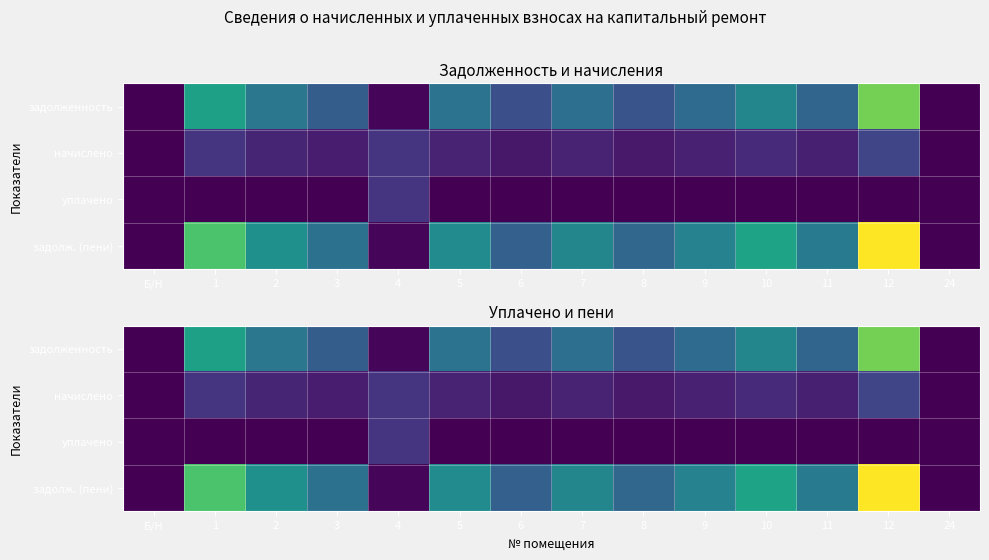

What is the difference between the задолж. (пени) values at 11 and 4?

13034.6